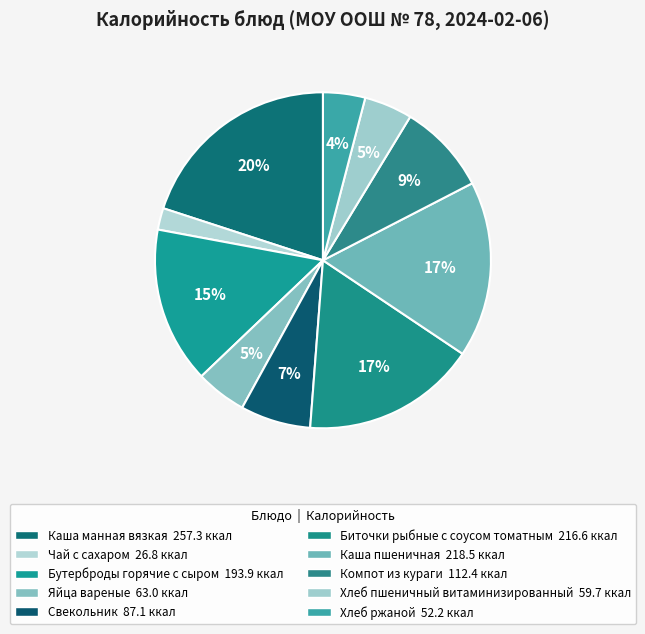

Combined, do Чай с сахаром and Свекольник account for over 50%?

No